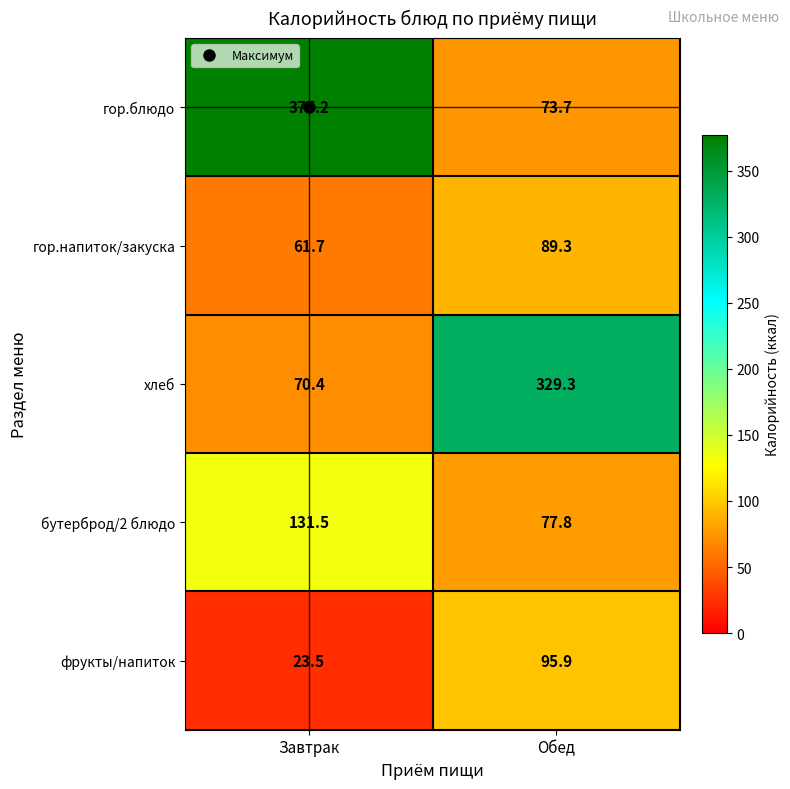

At how many categories does at least one series exceed 336?

1